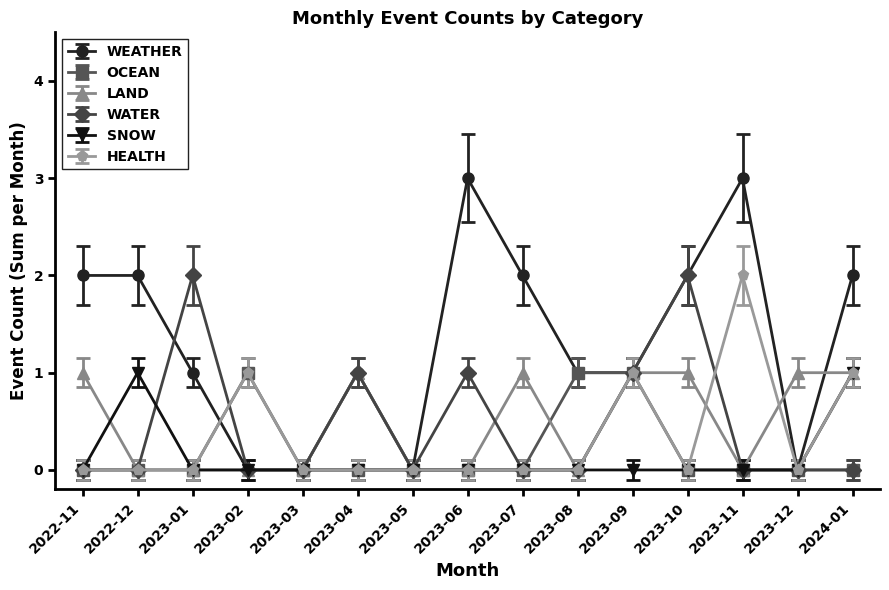

How many distinct data groups are displayed?

6